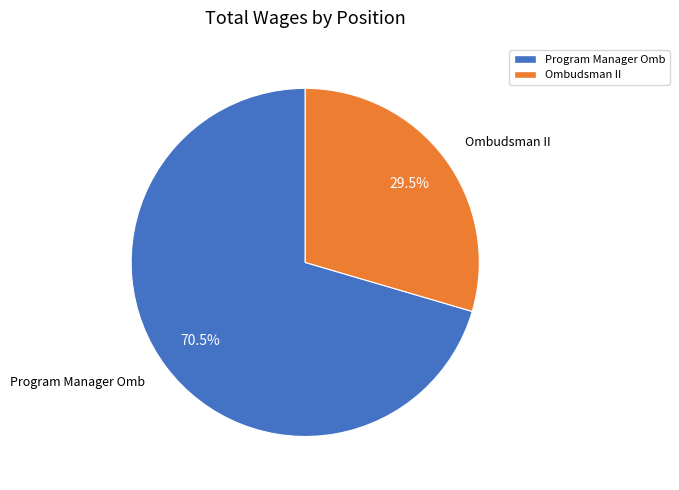

What percentage is NOT represented by Ombudsman II?

70.5%